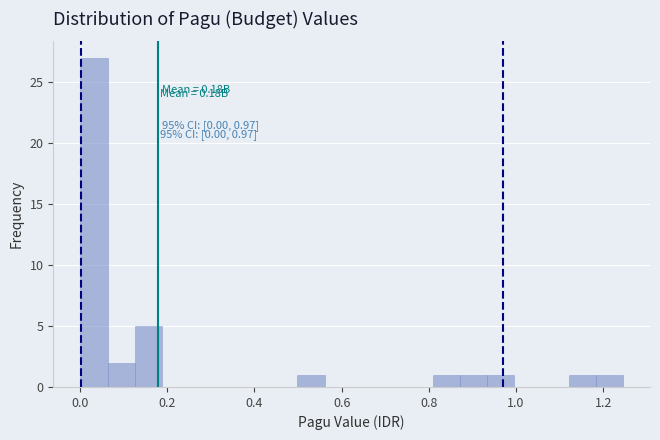

Read against the x-axis, roughly where is the centre of the tallest bar?

0.04